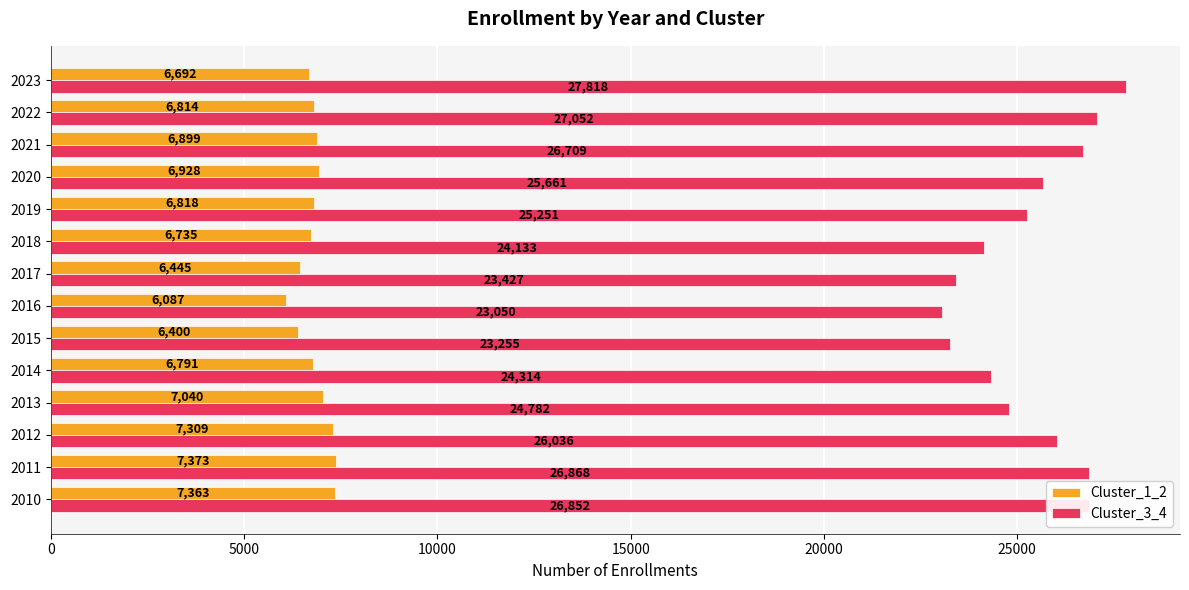

What is the total value across all series at 2021?

33608